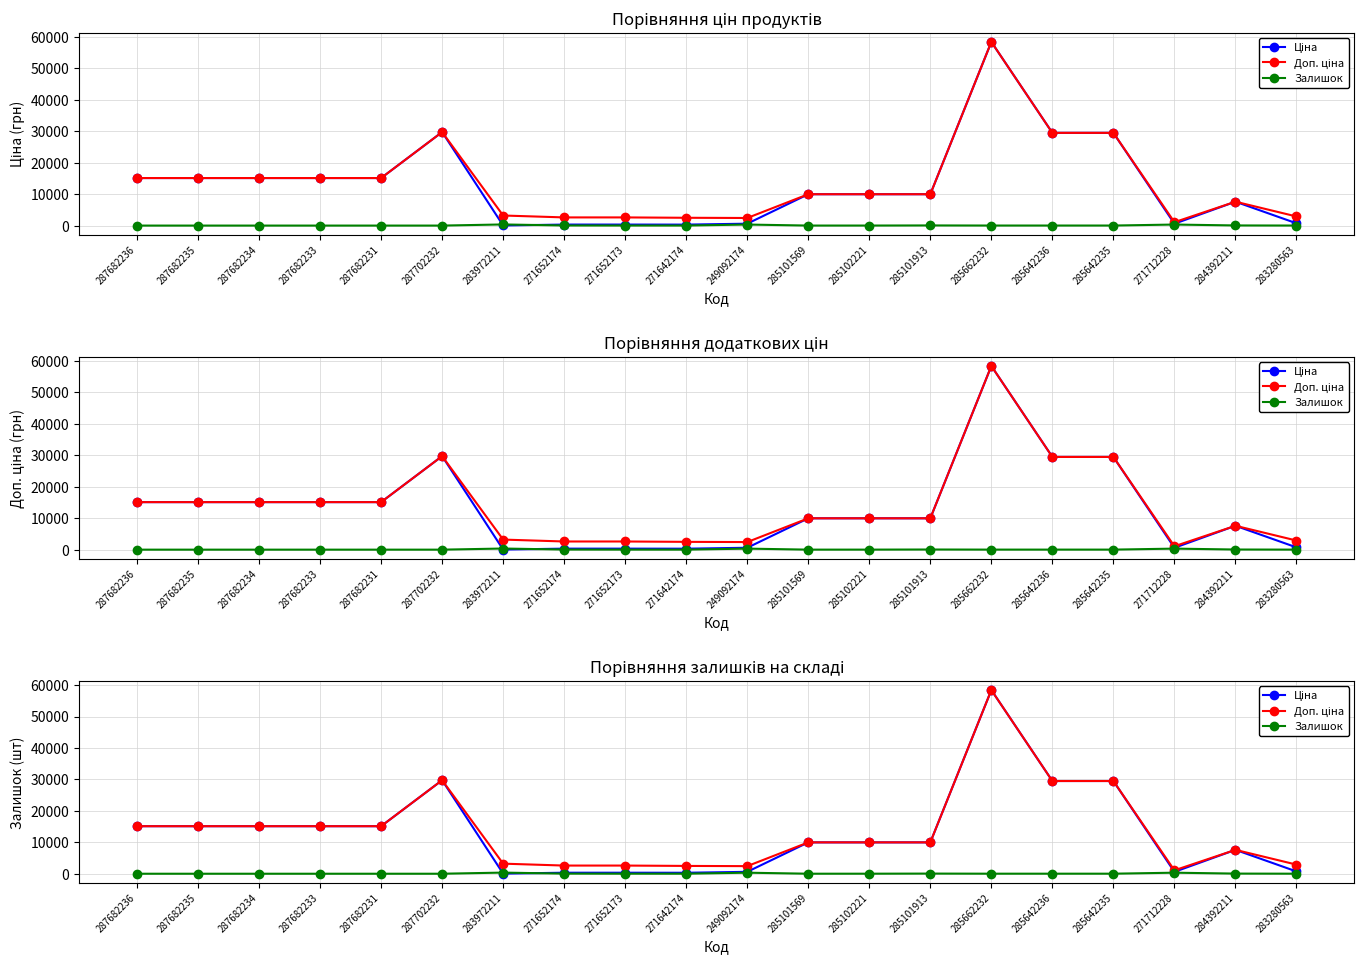

How many lines are shown in the chart?

3